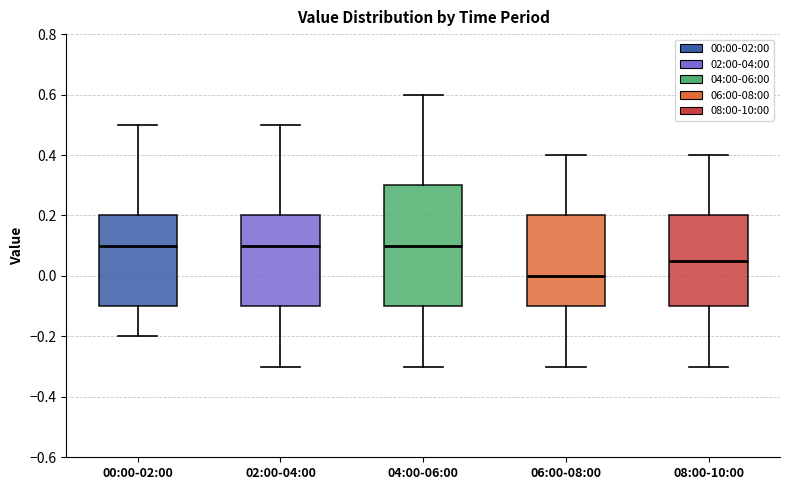

Reading left to right, transcribe this box plot: for each box, give where its median line is, the range the box spans, and where its two whiskers end, as read against the y-axis. The values are not printed on the chart, so give them approximately, as read against the axis.

00:00-02:00: median 0.10, box -0.10 to 0.20, whiskers -0.20 to 0.50
02:00-04:00: median 0.10, box -0.10 to 0.20, whiskers -0.30 to 0.50
04:00-06:00: median 0.10, box -0.10 to 0.30, whiskers -0.30 to 0.60
06:00-08:00: median 0.00, box -0.10 to 0.20, whiskers -0.30 to 0.40
08:00-10:00: median 0.06, box -0.10 to 0.20, whiskers -0.30 to 0.40